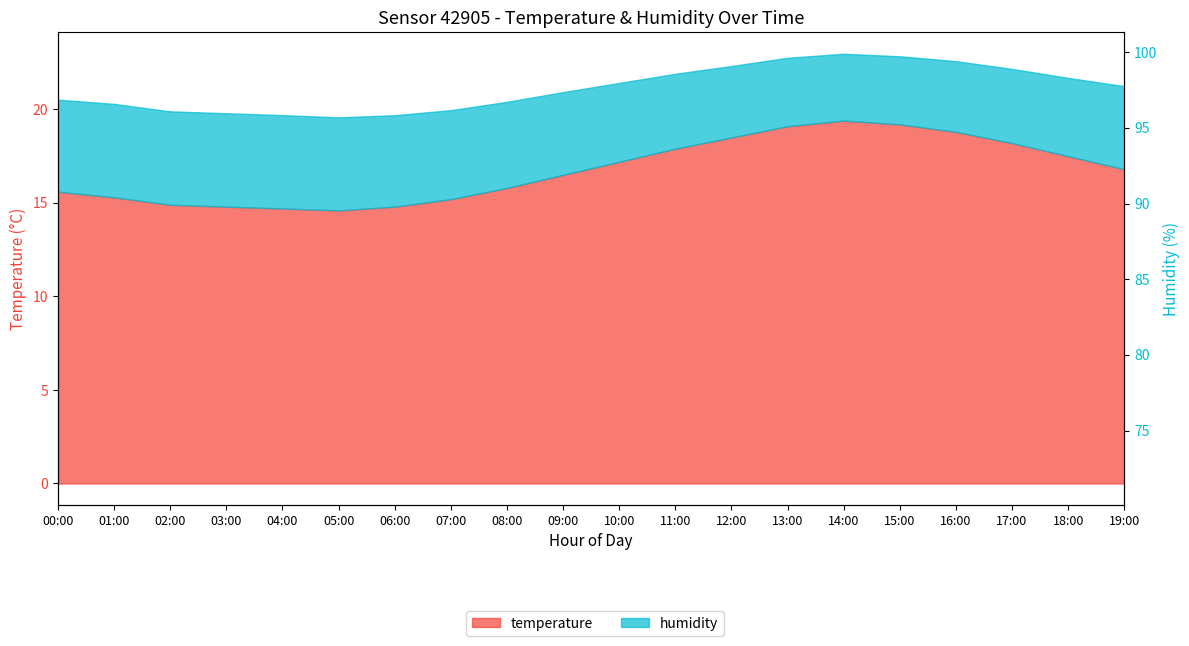

What is the label of the 8th point from the right?

12:00